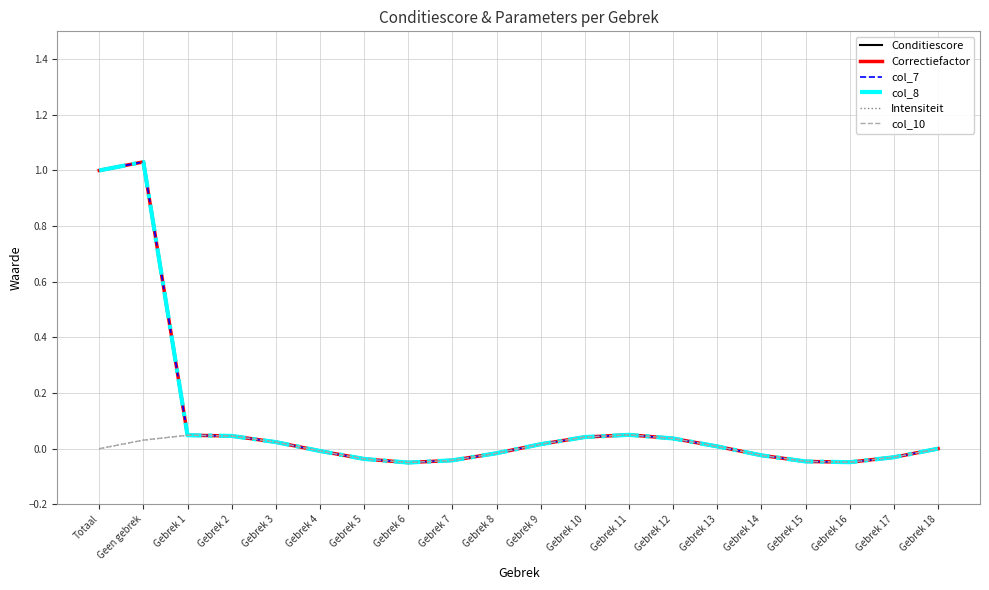

Which series has the largest total across all categories?

Conditiescore